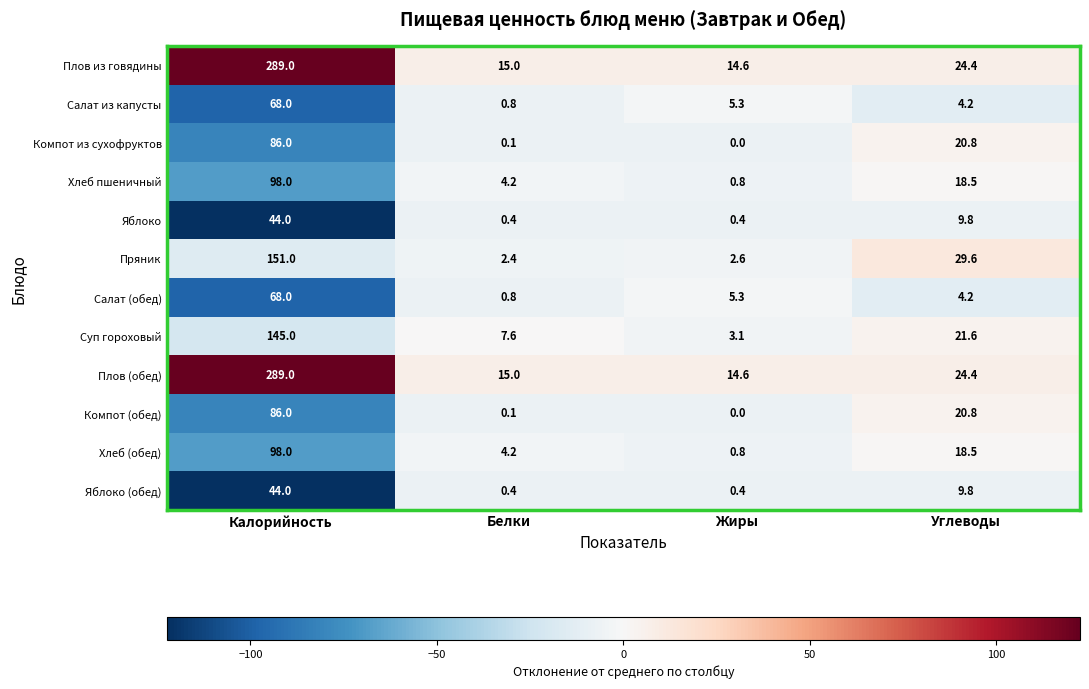

What is the difference between the highest and lowest values at Белки?

14.9